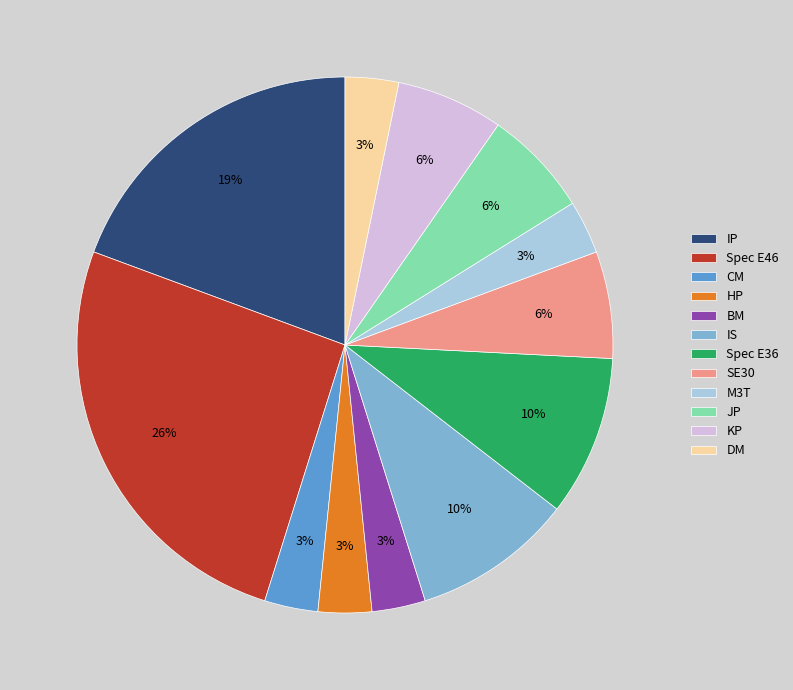

Do Spec E46 and IP together represent more than half of the pie?

No